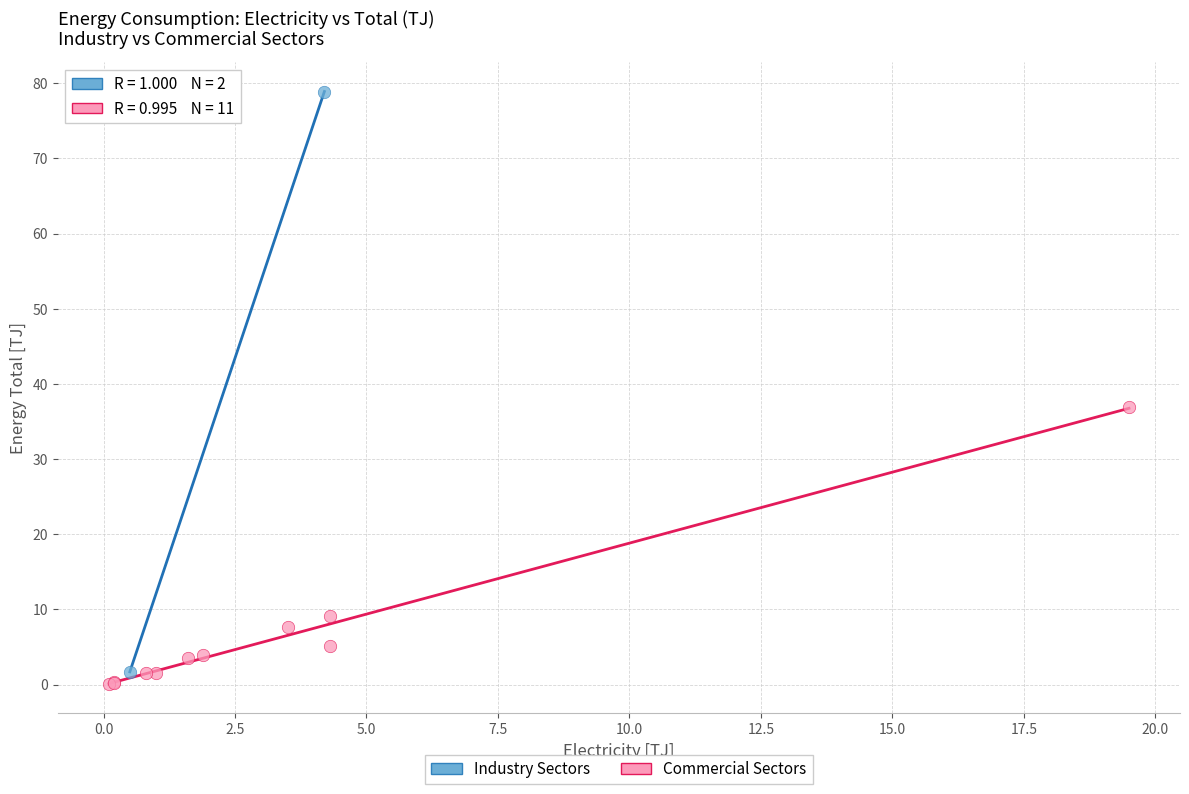

Which series reaches the maximum Y coordinate?

Industry Sectors